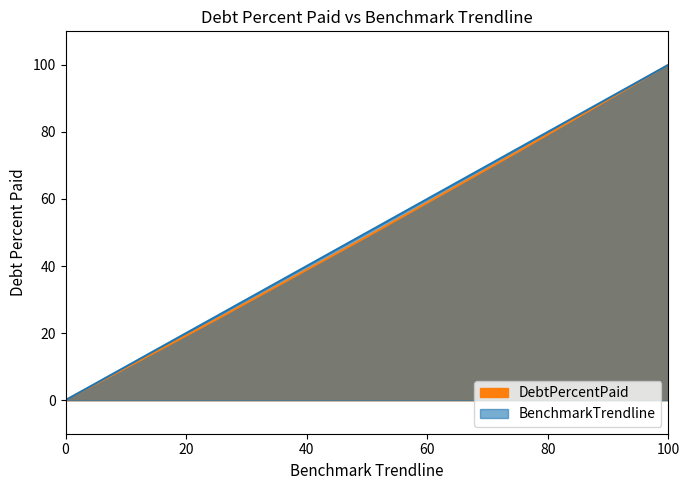

The value of BenchmarkTrendline at 0 is -34.7. True or false?

False